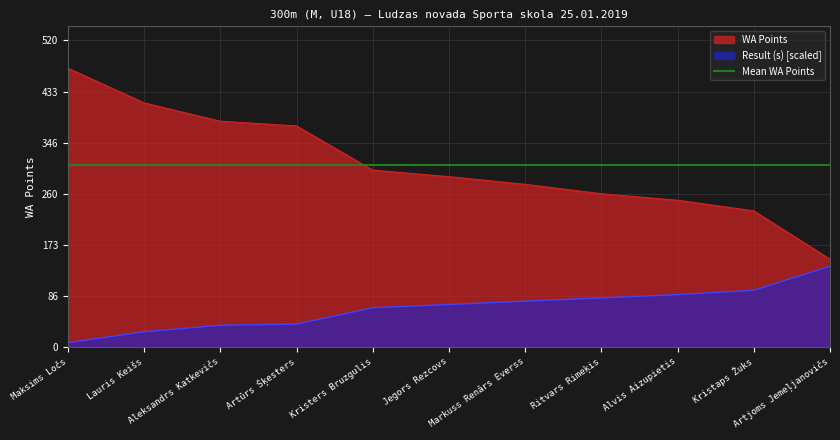

At Kristaps Žuks, list the series in order from smallest to largest.

Result (s), WA Points